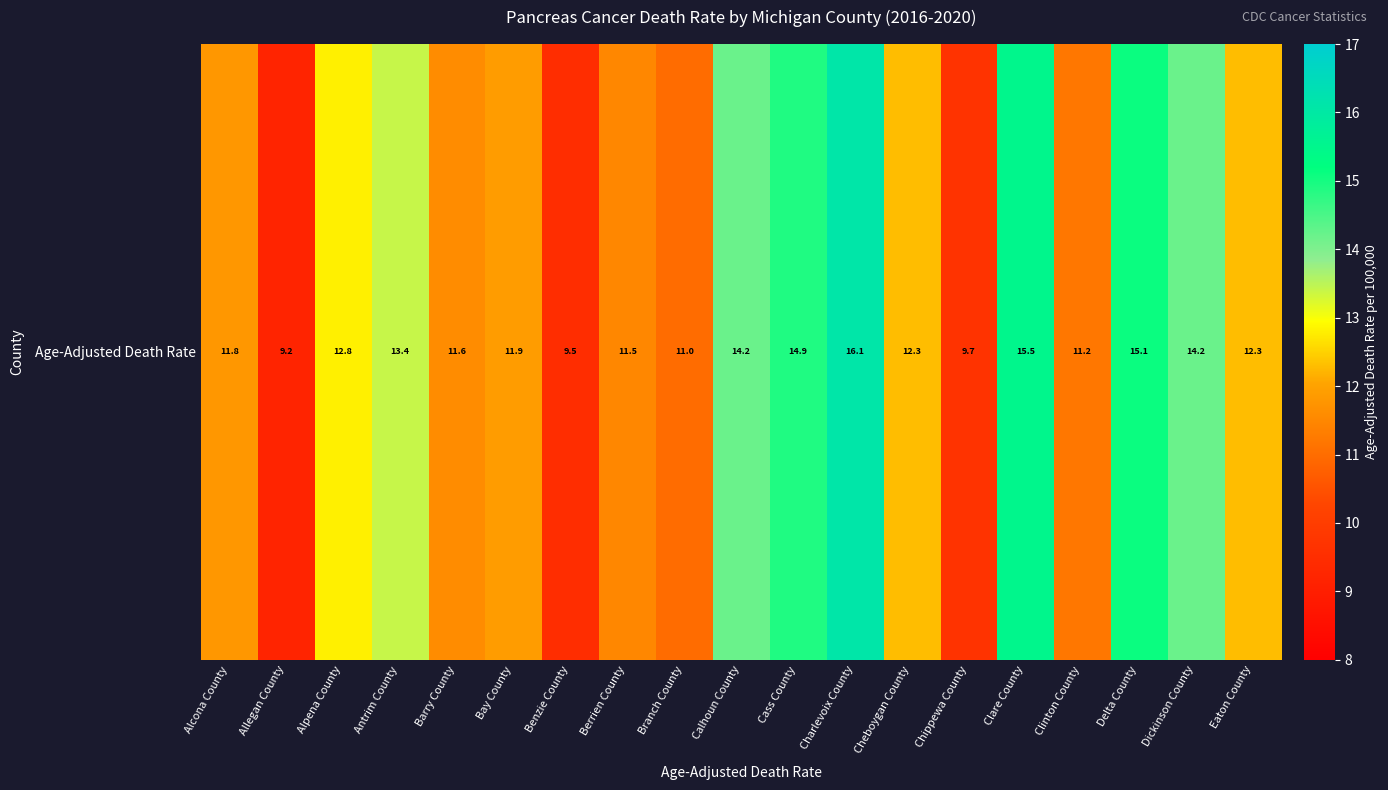

Reading left to right, list all the values displayed in this chart.

Alcona County=11.8	Allegan County=9.2	Alpena County=12.8	Antrim County=13.4	Barry County=11.6	Bay County=11.9	Benzie County=9.5	Berrien County=11.5	Branch County=11.0	Calhoun County=14.2	Cass County=14.9	Charlevoix County=16.1	Cheboygan County=12.3	Chippewa County=9.7	Clare County=15.5	Clinton County=11.2	Delta County=15.1	Dickinson County=14.2	Eaton County=12.3